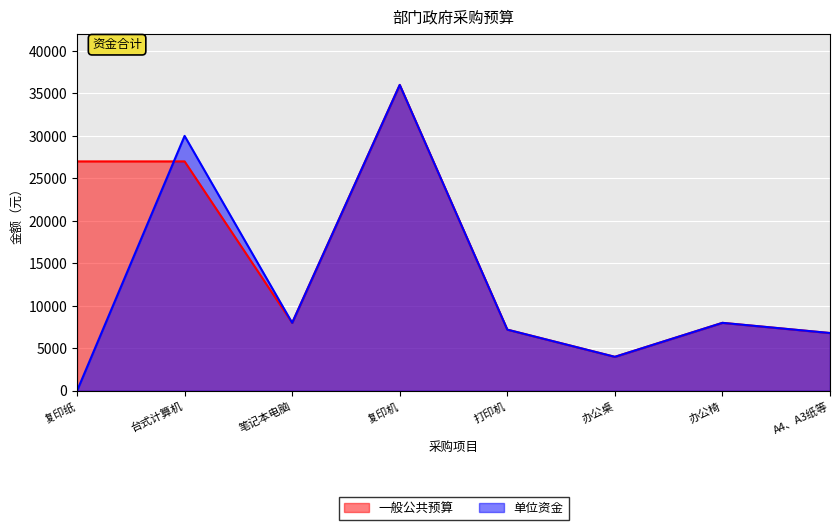

What is the value of the 一般公共预算 point at the 3rd from the left?

8000